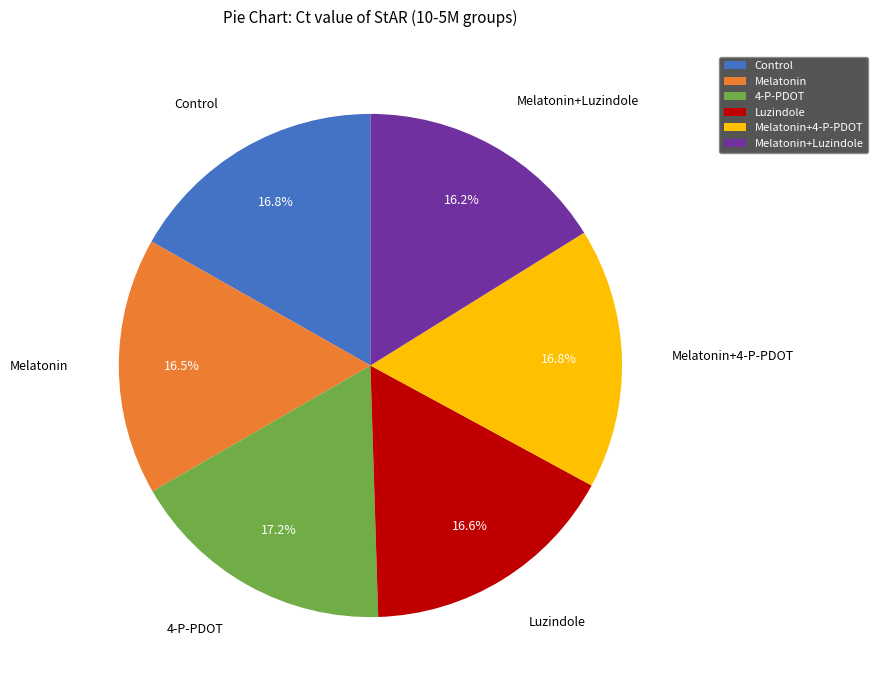

Between Melatonin+4-P-PDOT and Melatonin+Luzindole, which is larger?

Melatonin+4-P-PDOT